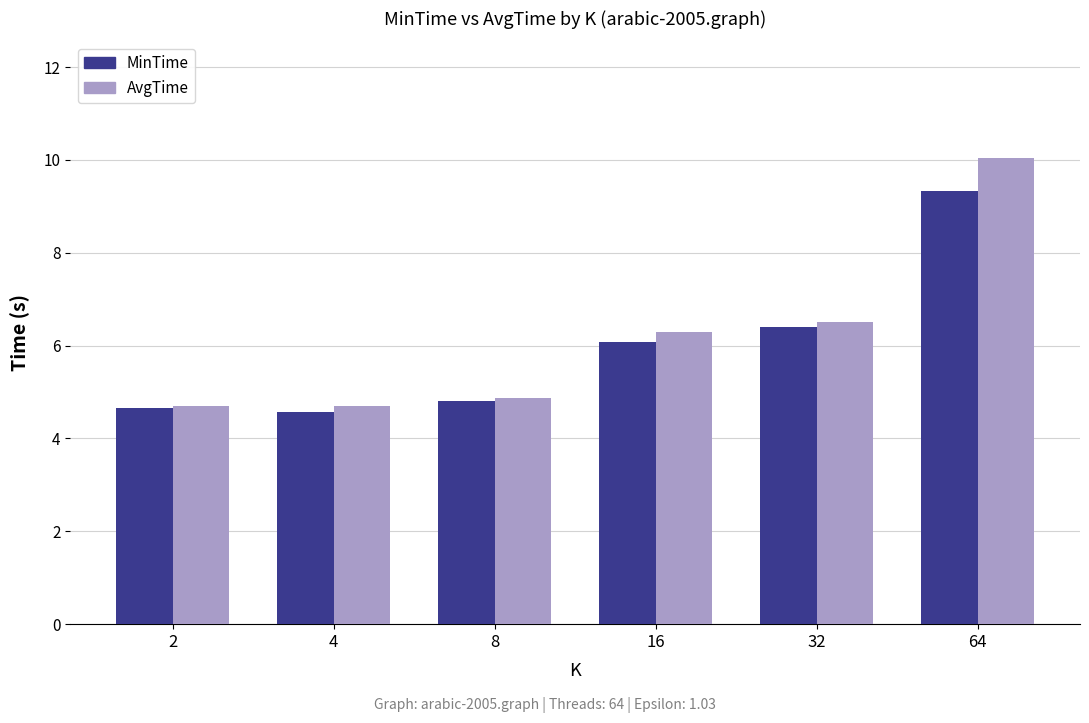

Which series has the widest spread of values?

AvgTime